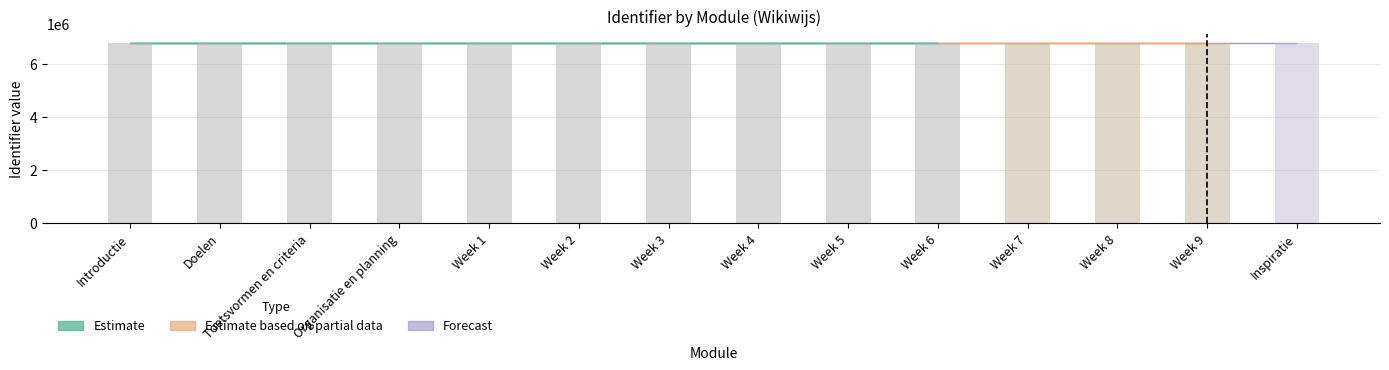

What is the change in value from Week 8 to Week 9?

+3